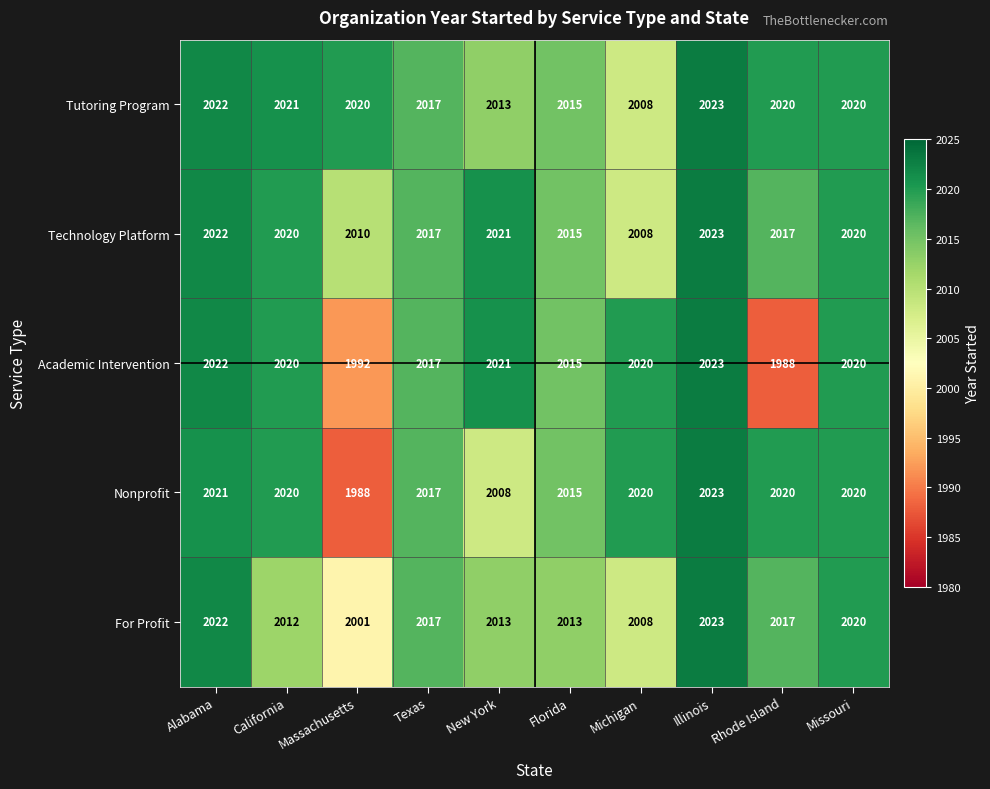

At which label does Academic Intervention first exceed 2020?

Alabama